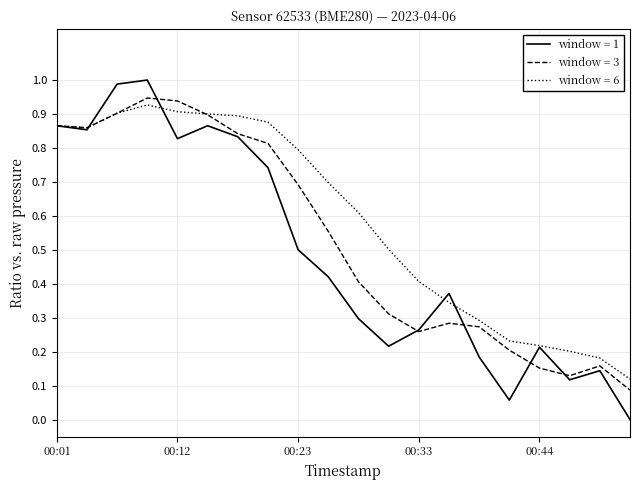

What is the highest value of the window = 1 series?

1.0